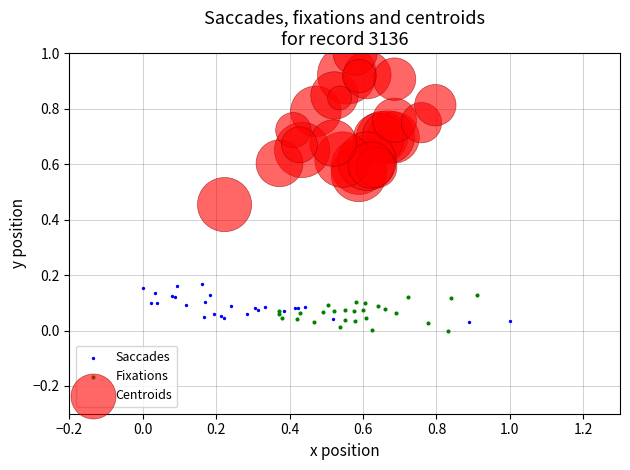

Which series has the largest Y range (max minus min)?

Centroids